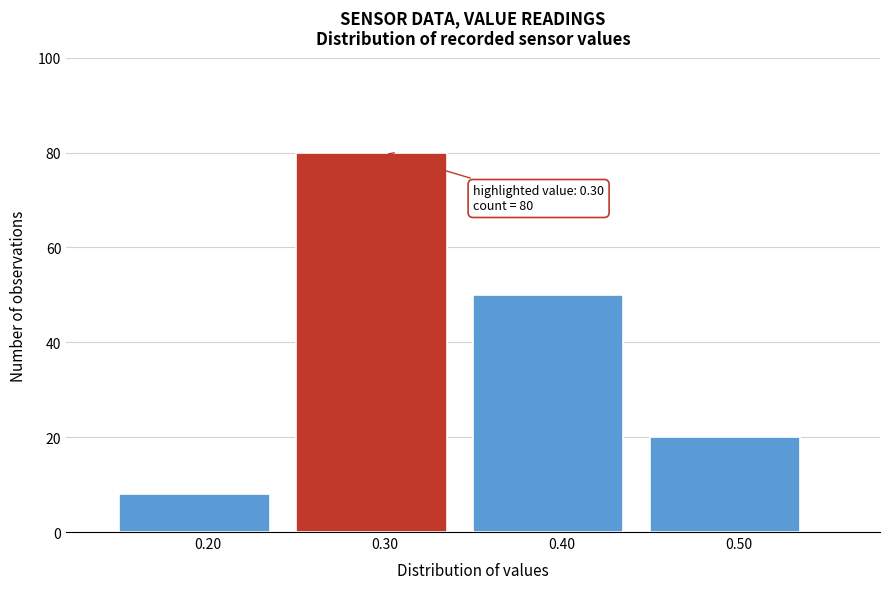

Which range on the x-axis has the tallest bar?

0.25 to 0.35